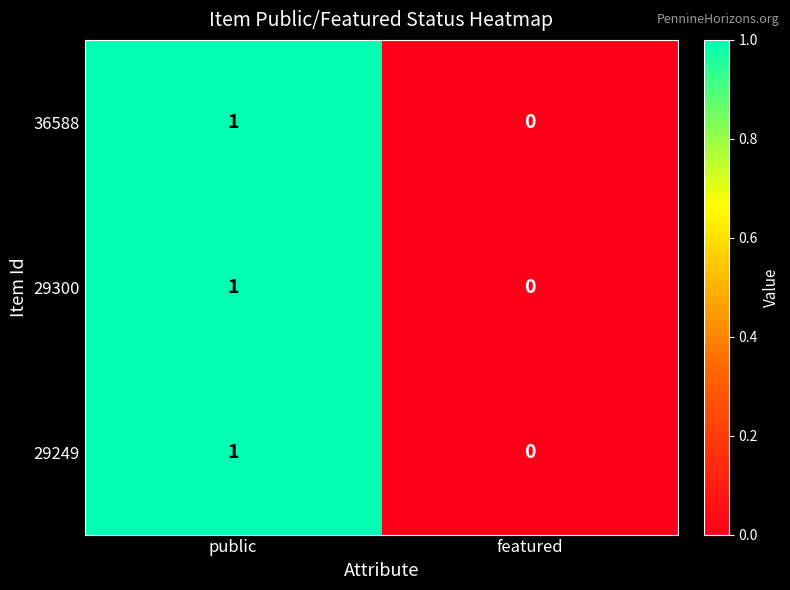

Reading left to right, list all the values displayed in this chart.

36588: 1	0
29300: 1	0
29249: 1	0